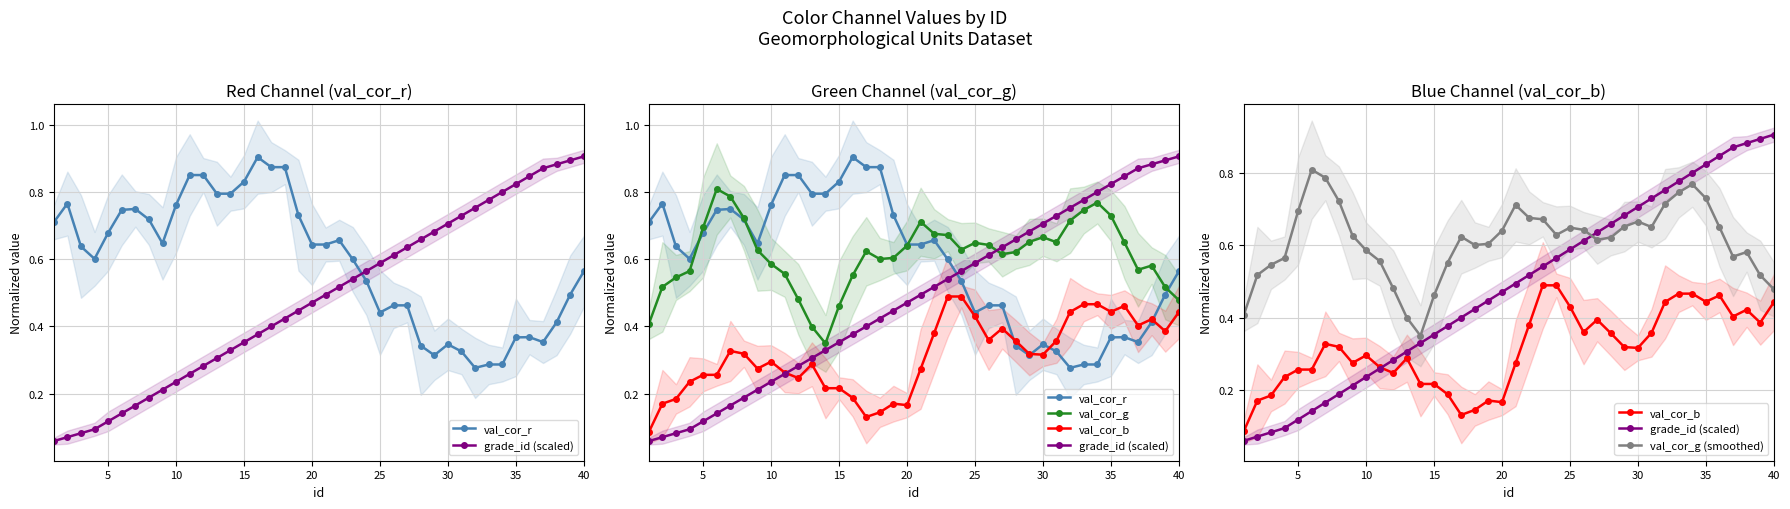

True or false: val_cor_g (smoothed) and val_cor_b cross at least once.

False